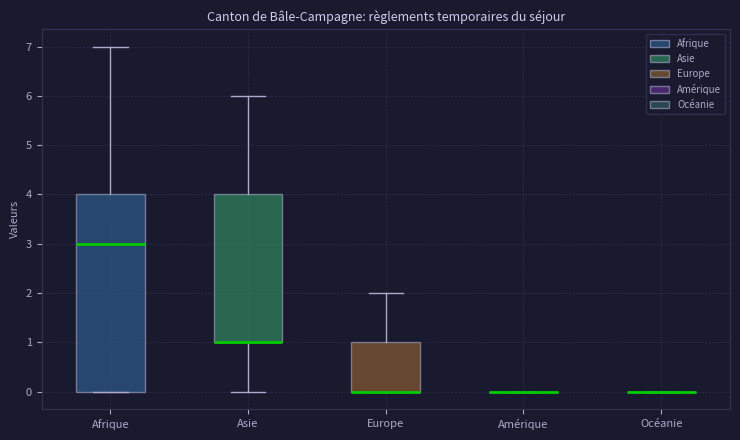

Reading left to right, read every box against the y-axis: the position of its median line, the range the box covers, and the ends of its whiskers. The values are not printed on the chart, so give them approximately, as read against the axis.

Afrique: median 3, box 0 to 4, whiskers 0 to 7
Asie: median 1 (drawn on the box's lower edge), box 1 to 4, whiskers 0 to 6
Europe: median 0 (drawn on the box's lower edge), box 0 to 1, whiskers 0 to 2
Amérique: box collapsed to a line at 0, whiskers 0 to 0
Océanie: box collapsed to a line at 0, whiskers 0 to 0